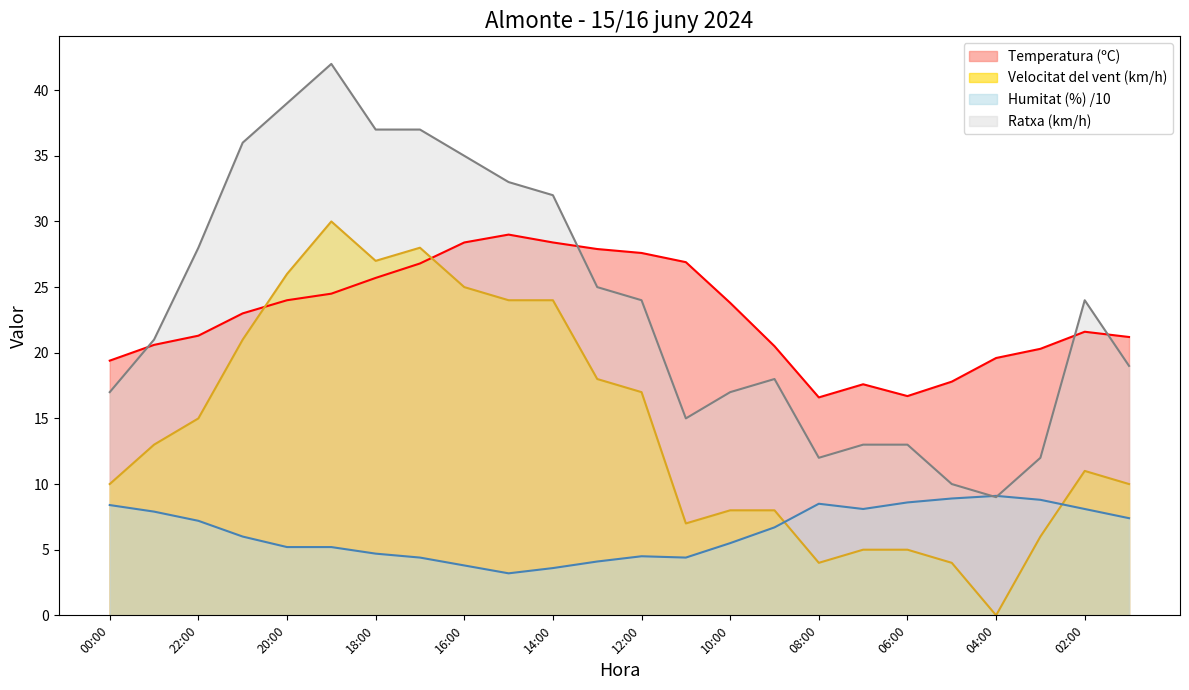

Rank the series by their maximum value, from lowest to highest.

Humitat (%) /10, Temperatura (ºC), Velocitat del vent (km/h), Ratxa (km/h)